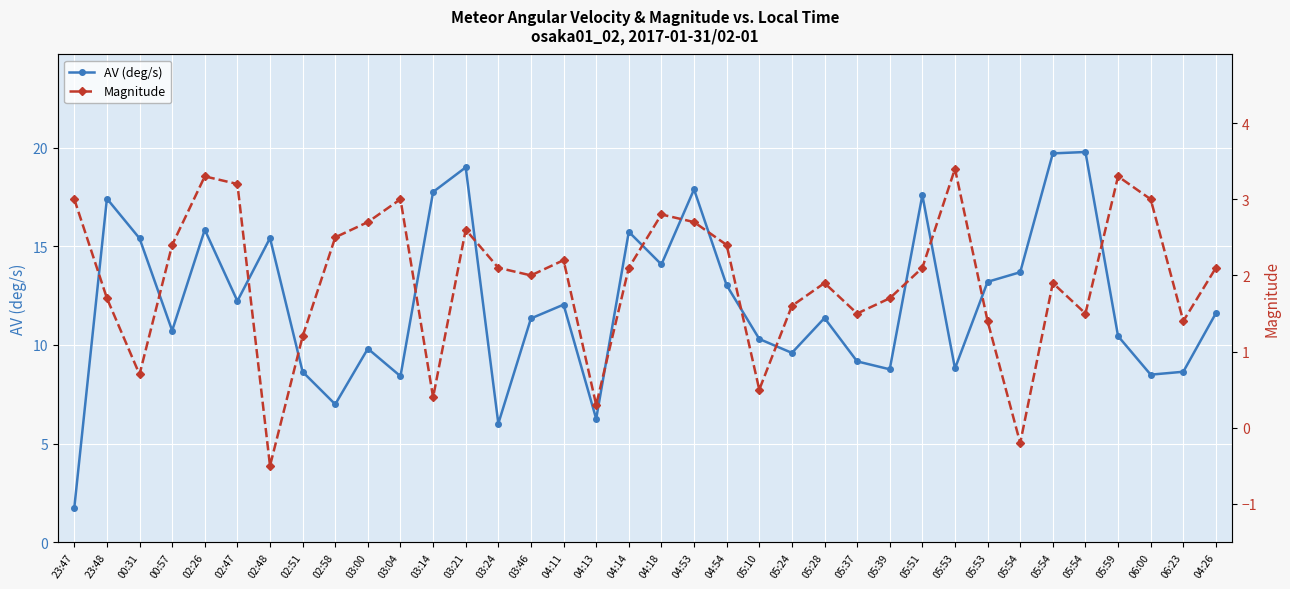

What is the minimum value shown in the chart?

-0.5